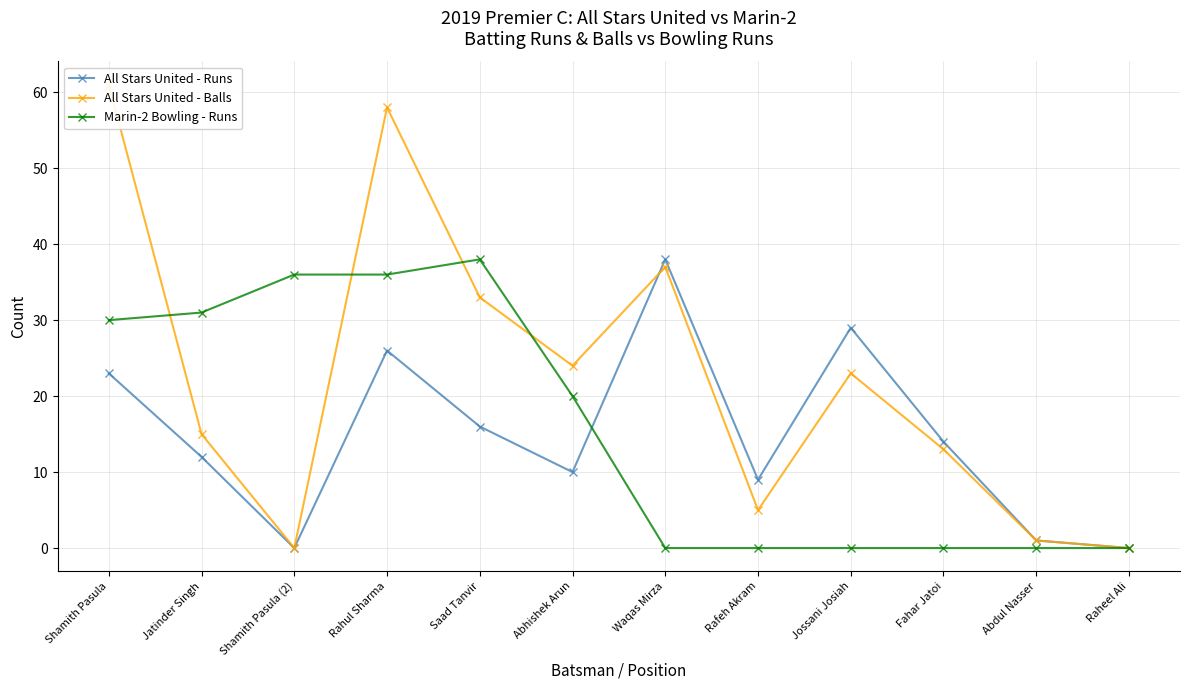

At which category does All Stars United - Balls reach its first local peak?

Rahul Sharma